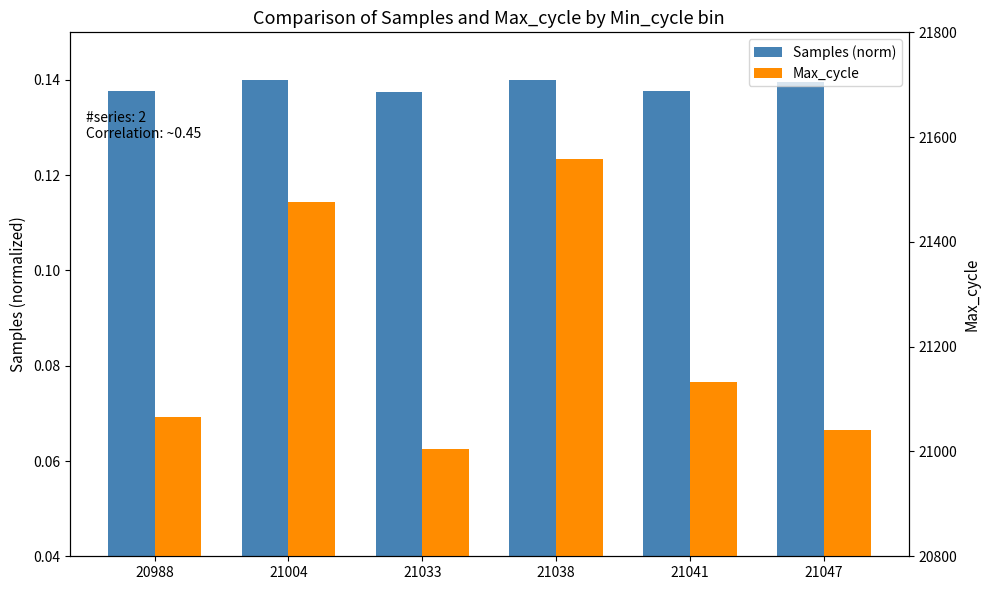

At which category is the sum across all series the highest?

21038